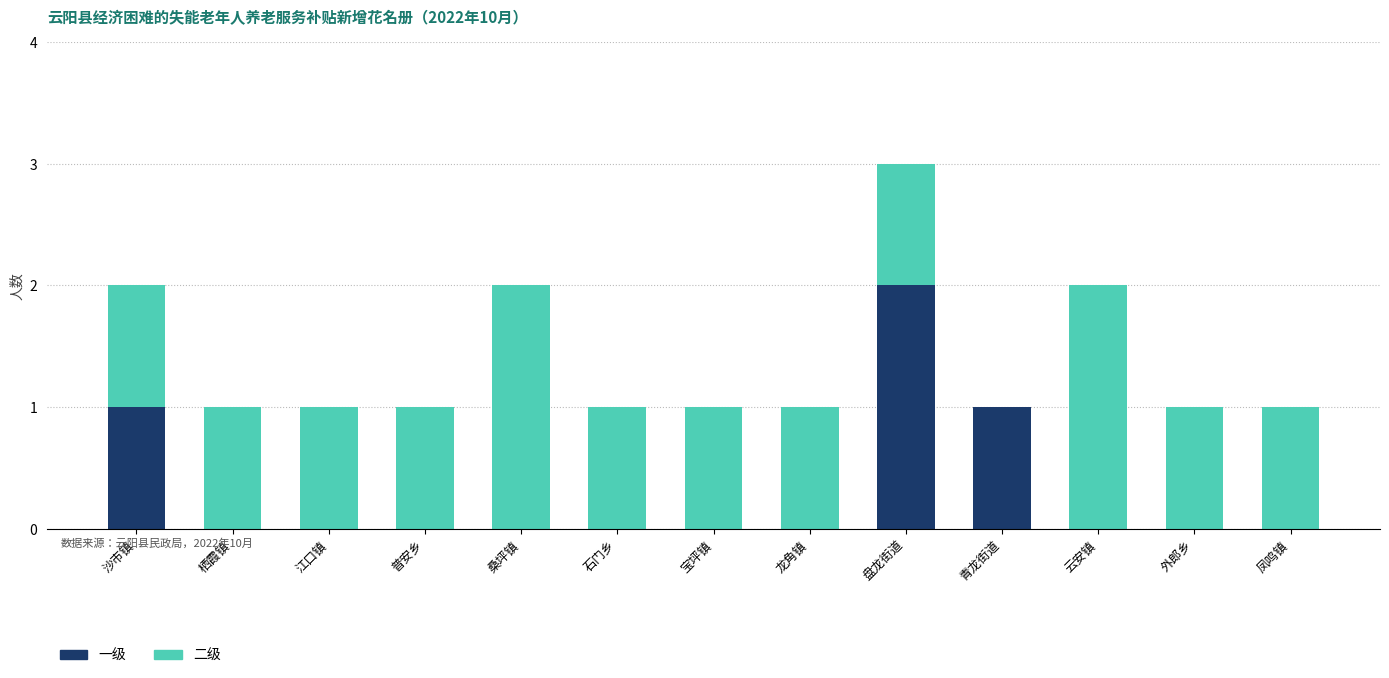

Is it true that 一级 equals -1 at 栖霞镇?

False